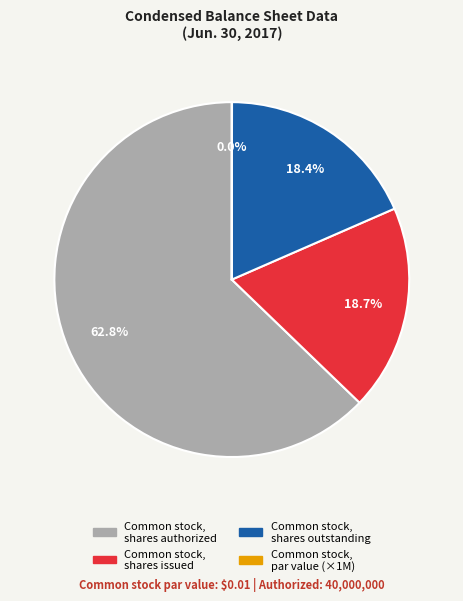

Does any single category account for the majority?

Yes